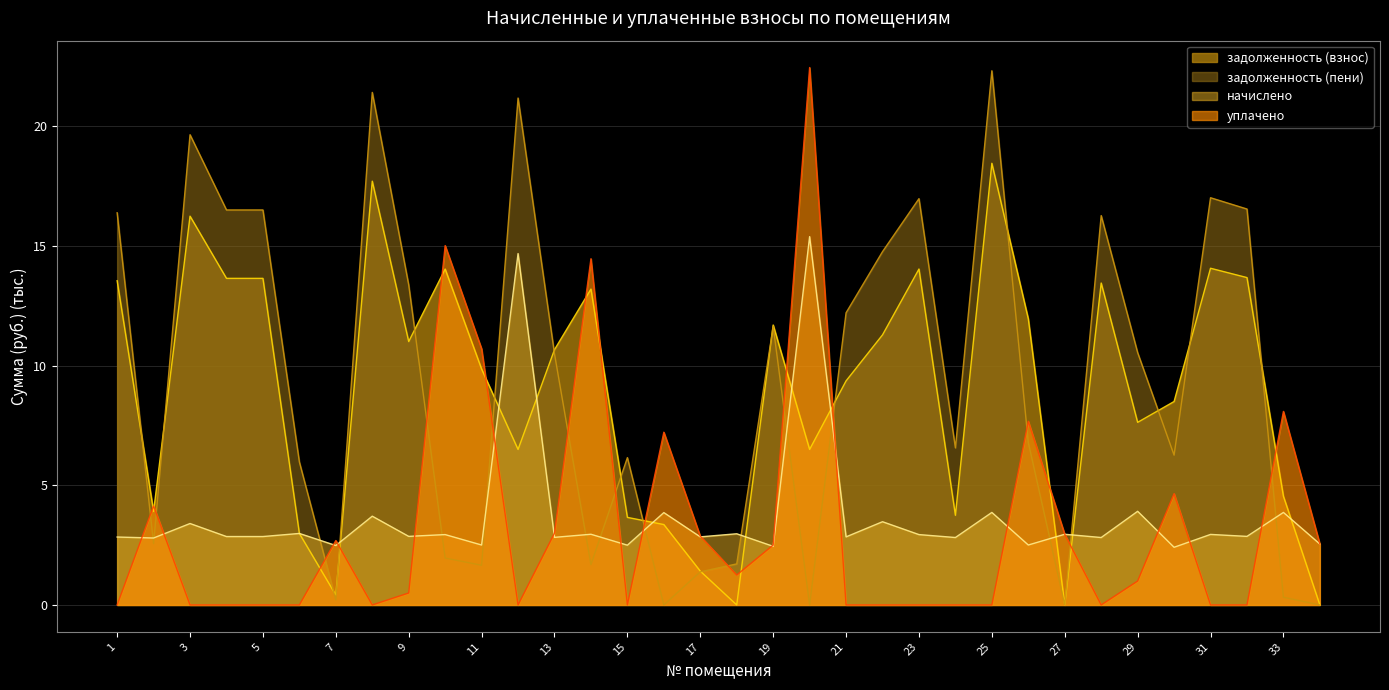

What is the highest value of the уплачено series?

22.5